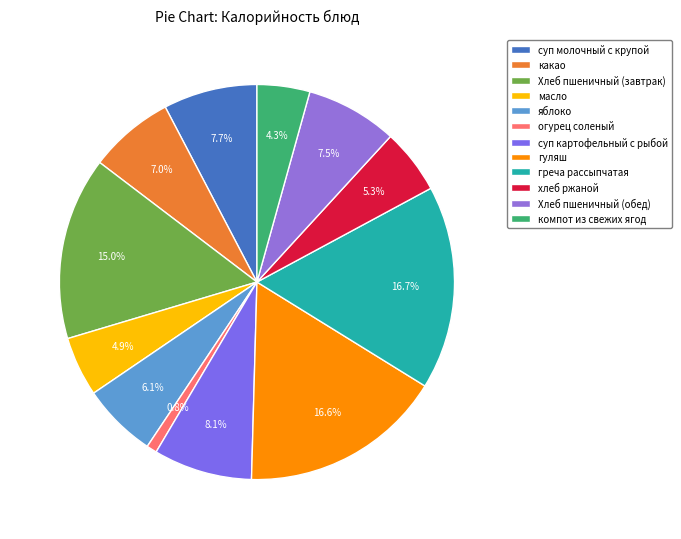

Do какао and Хлеб пшеничный (завтрак) together represent more than half of the pie?

No